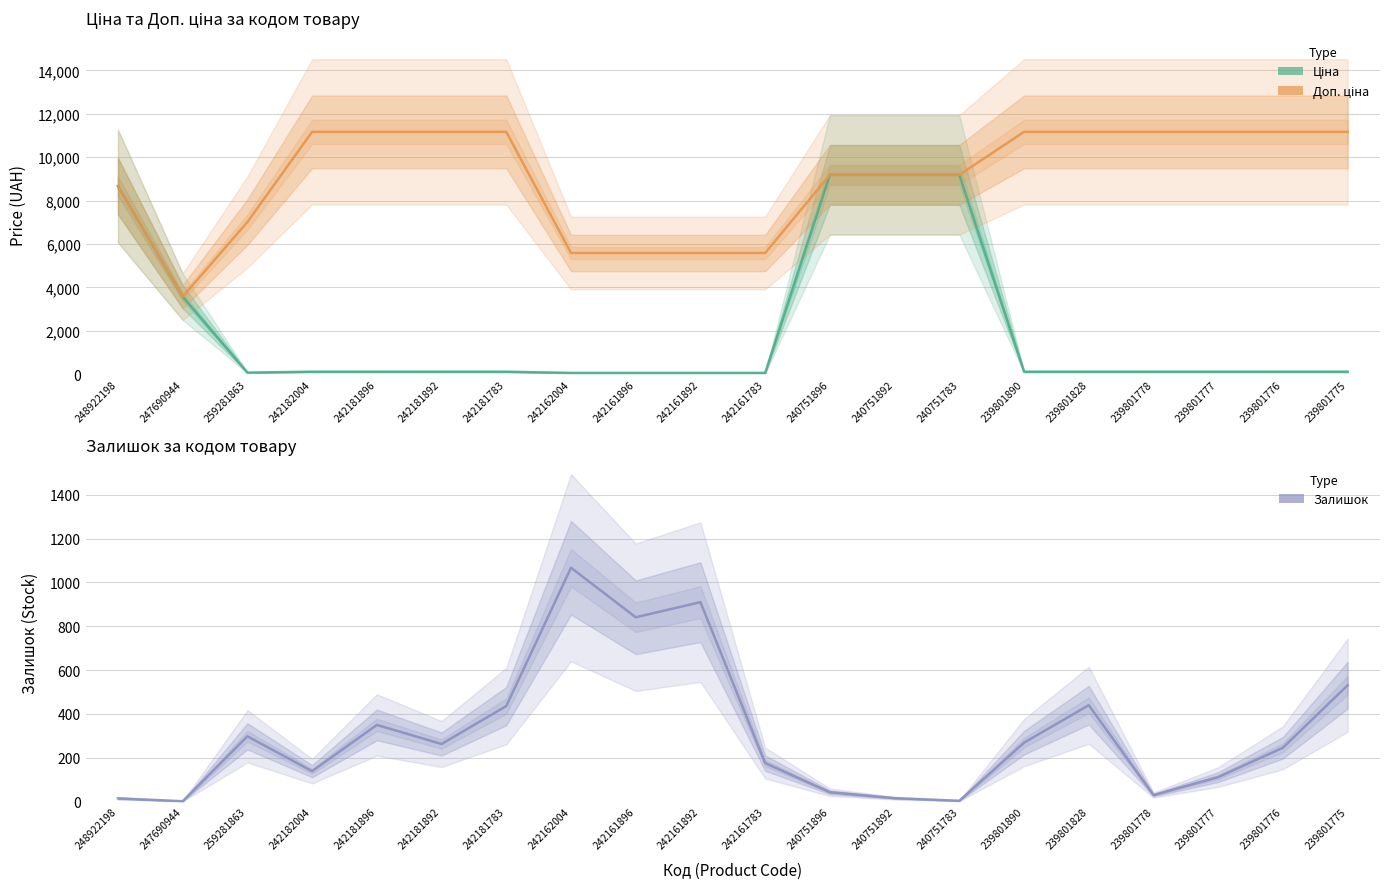

True or false: Ціна and Доп. ціна cross at least once.

False